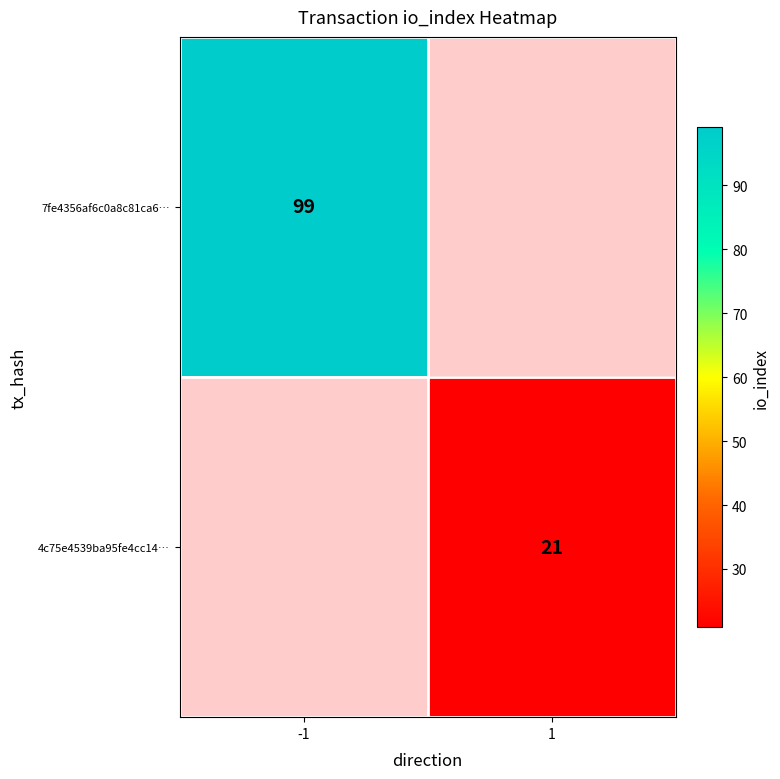

What is the maximum value shown in the chart?

99.0